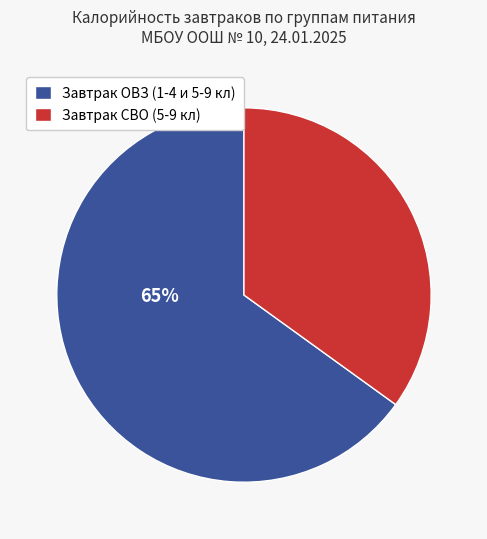

To the nearest percent, what percentage of the pie is Завтрак СВО (5-9 кл)?

35%